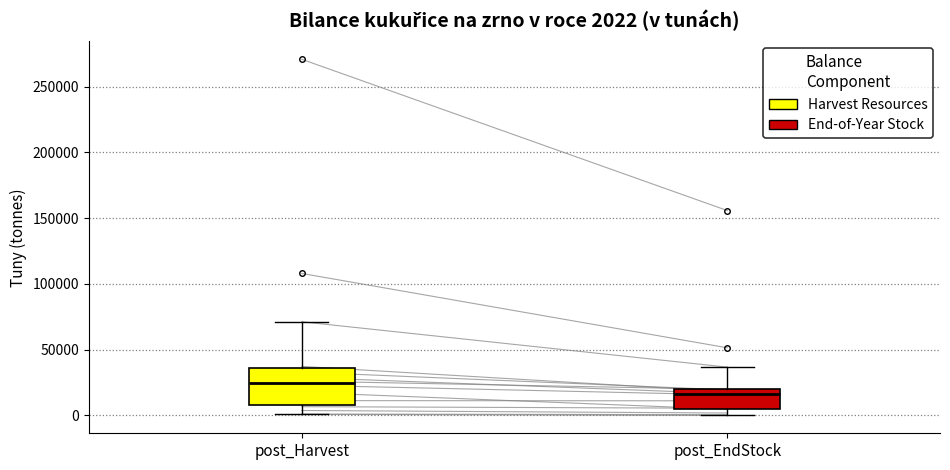

Which box is the tallest, from its lower edge to its upper edge?

post_Harvest